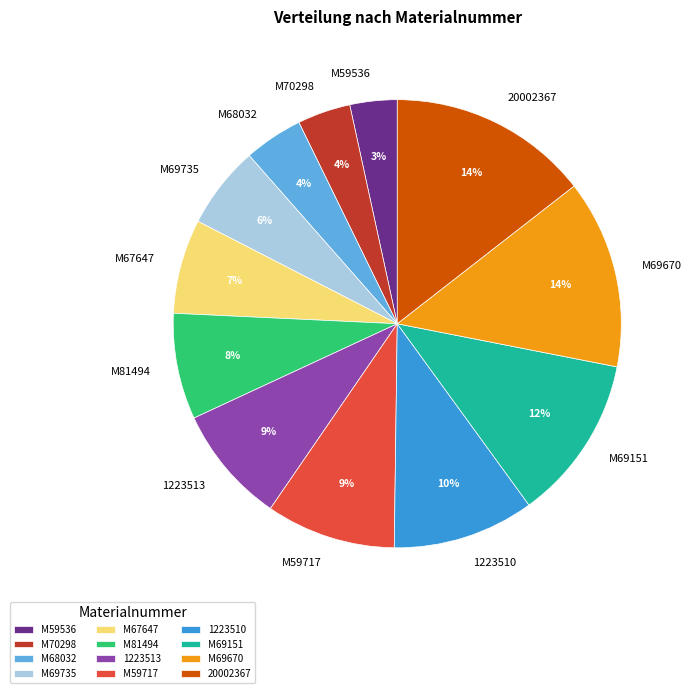

To the nearest percent, what percentage of the pie is M69670?

14%